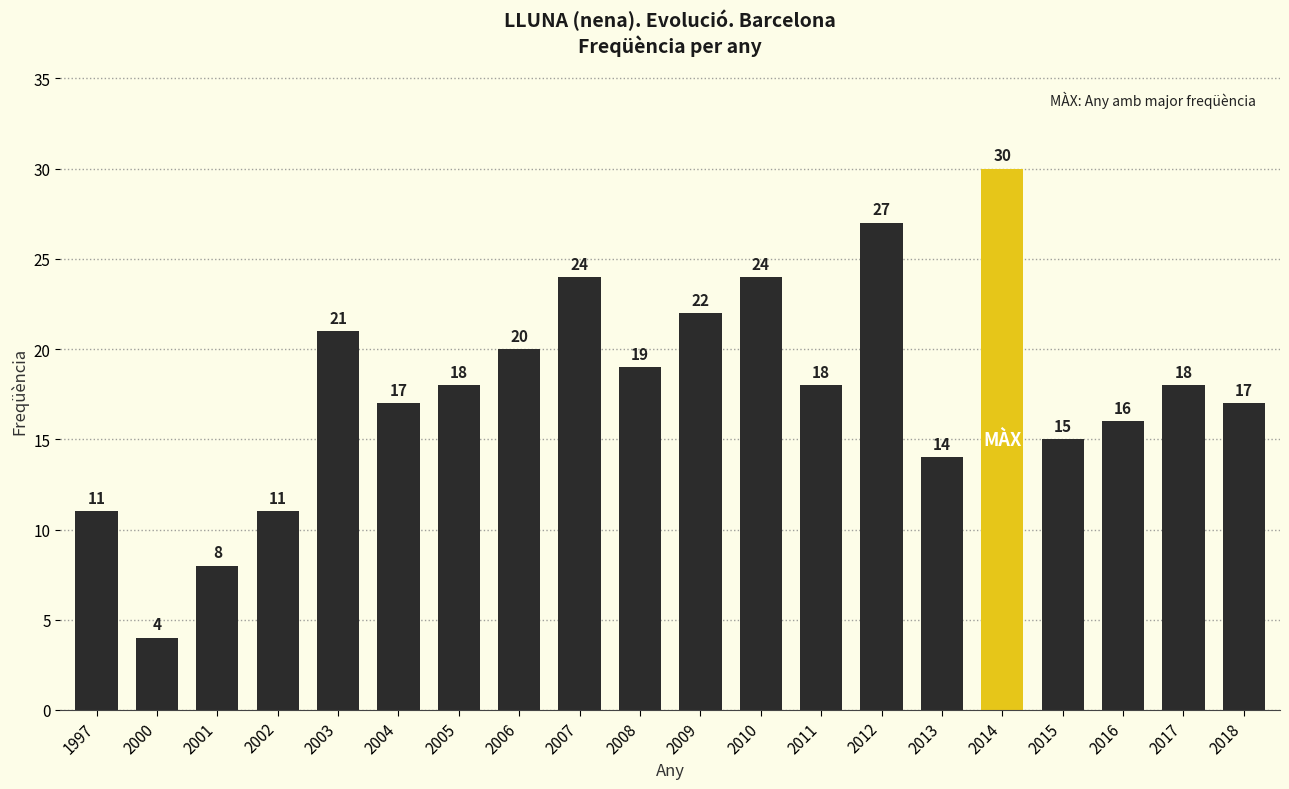

What is the difference between the maximum and minimum values?

26